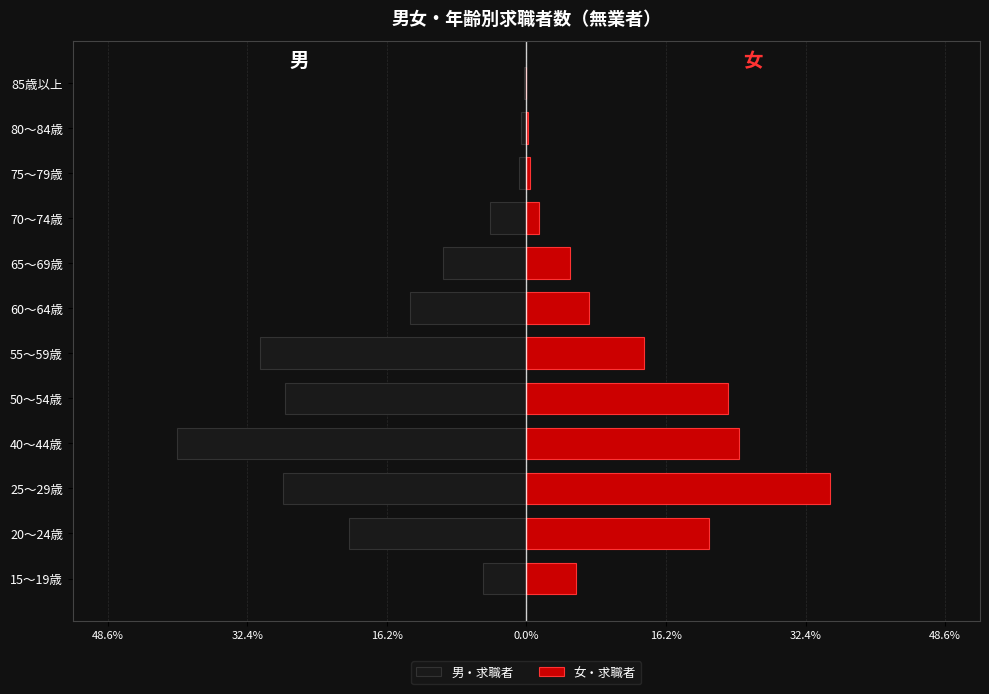

Which series has the widest spread of values?

男・求職者